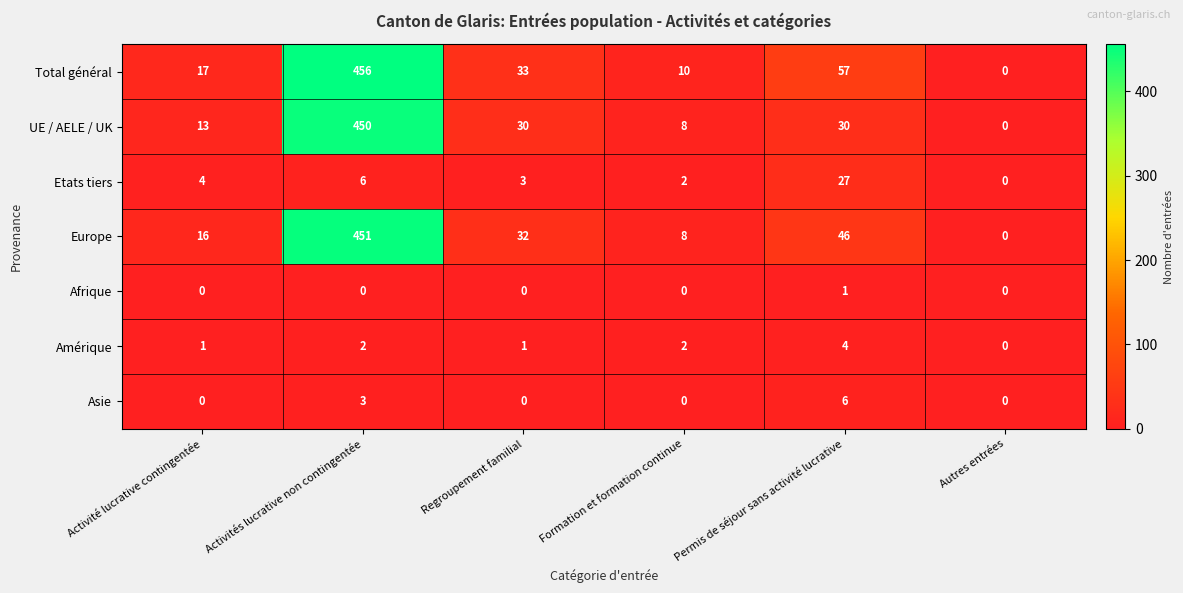

Rank the series by their maximum value, from lowest to highest.

Afrique, Amérique, Asie, Etats tiers, UE / AELE / UK, Europe, Total général